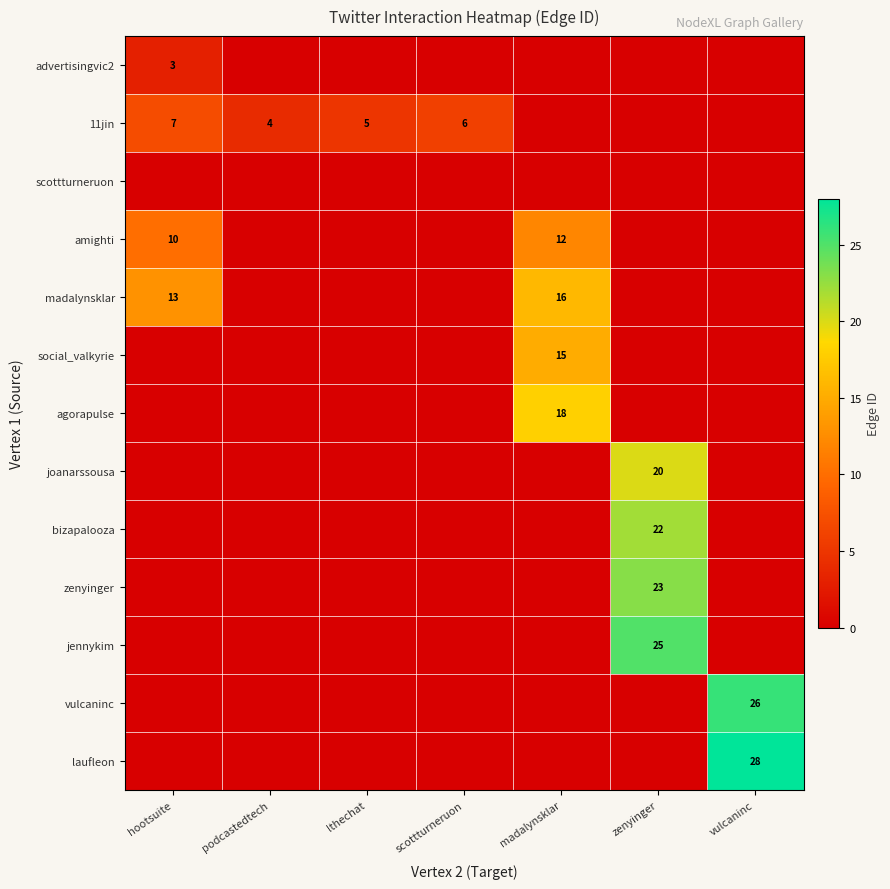

Is the value of zenyinger at zenyinger greater than the value of vulcaninc at vulcaninc?

No